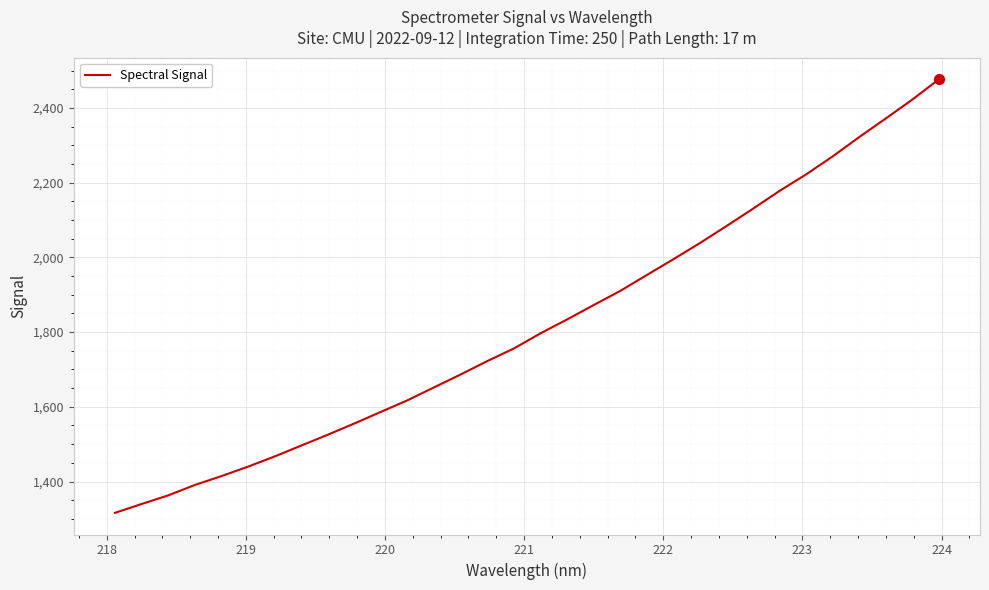

What is the difference between the maximum and minimum values?

1160.1